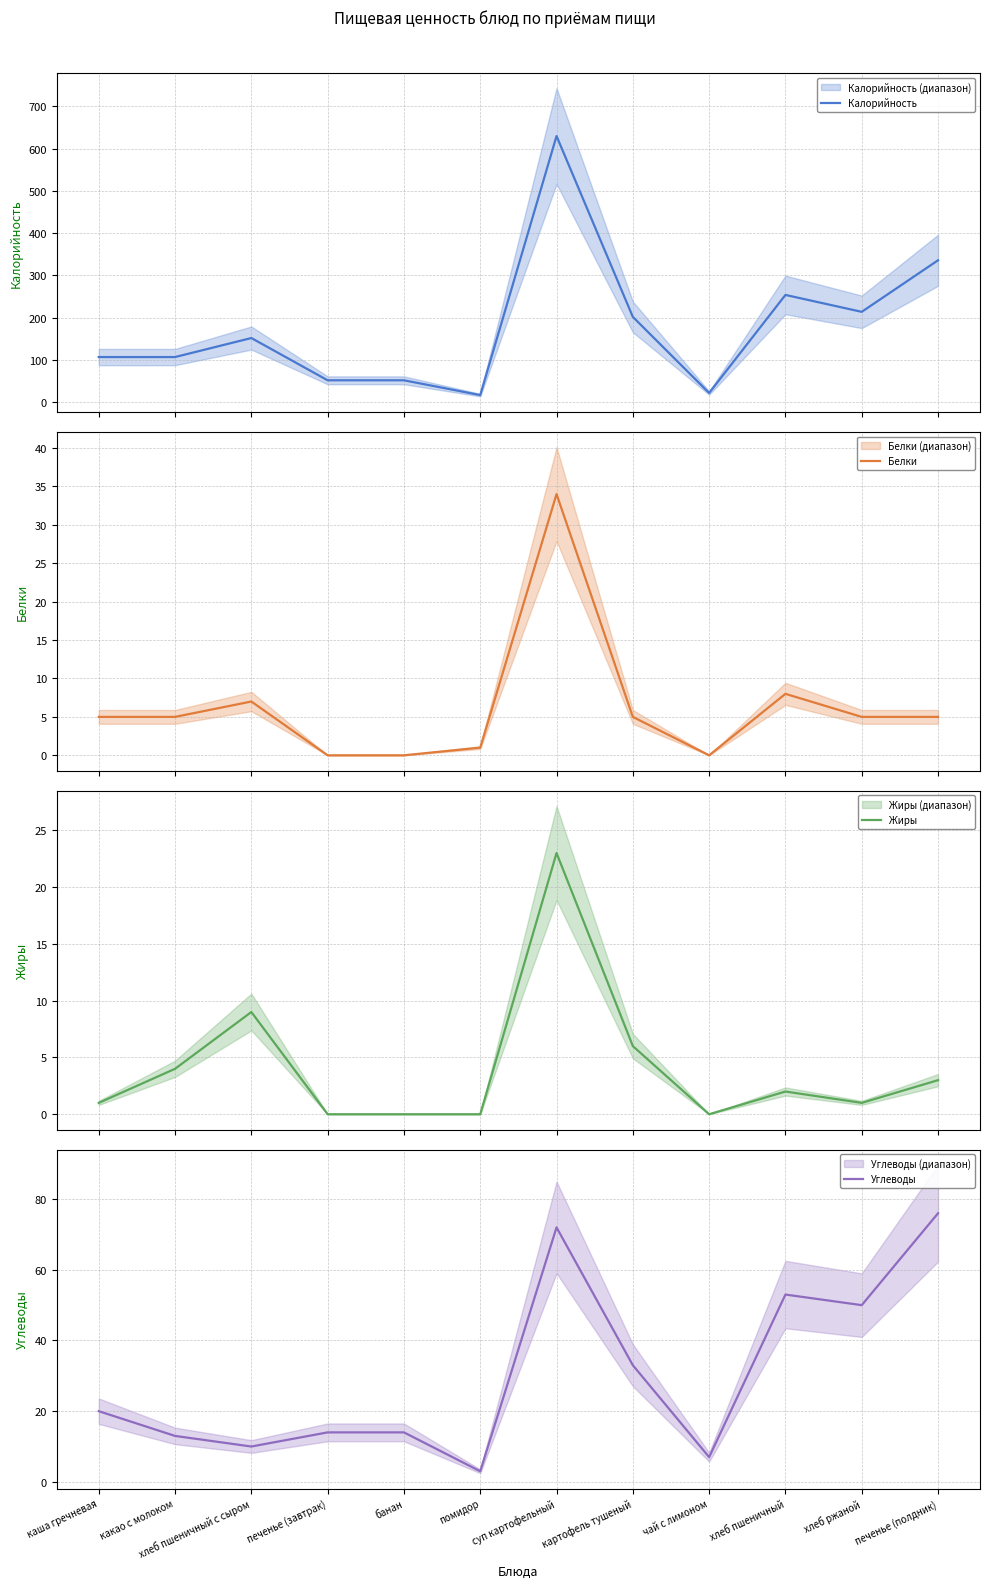

What is the difference between the second highest and minimum values in the Белки series?

8